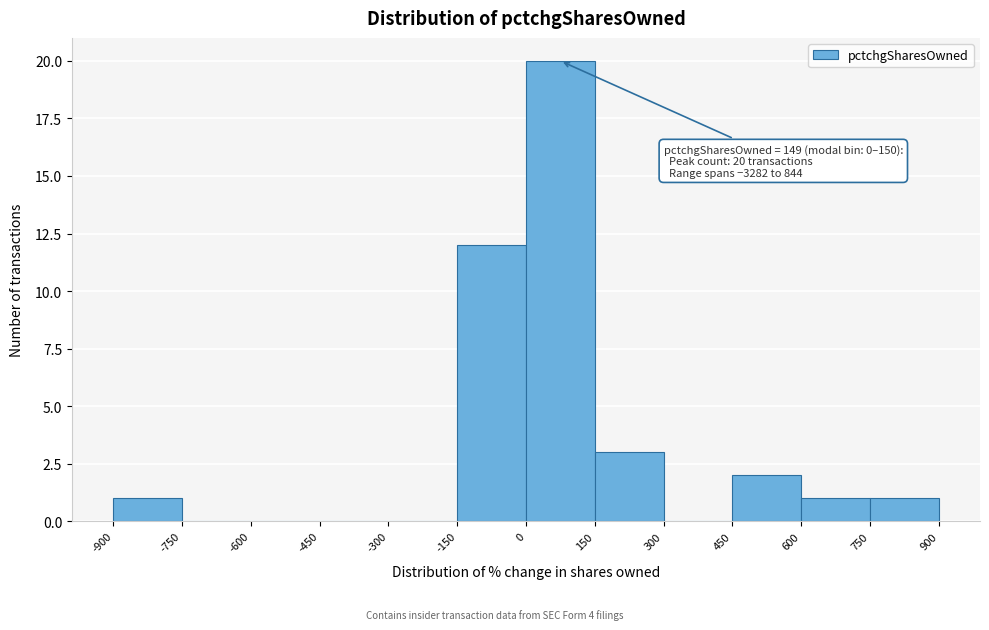

Which range on the x-axis has the tallest bar?

0 to 150